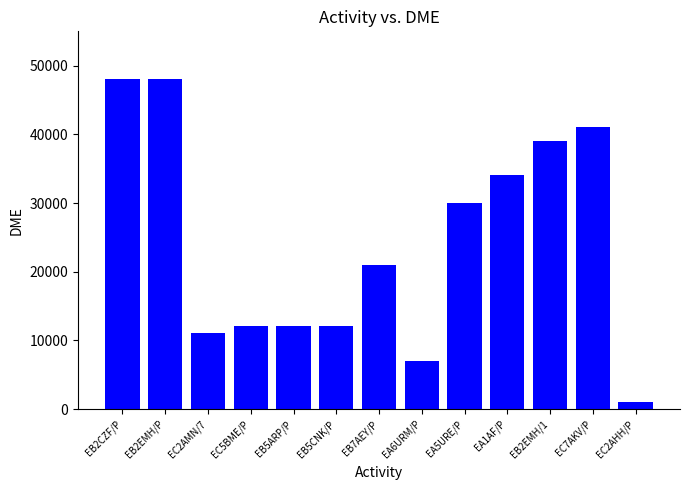

What is the sum of all values?

316622